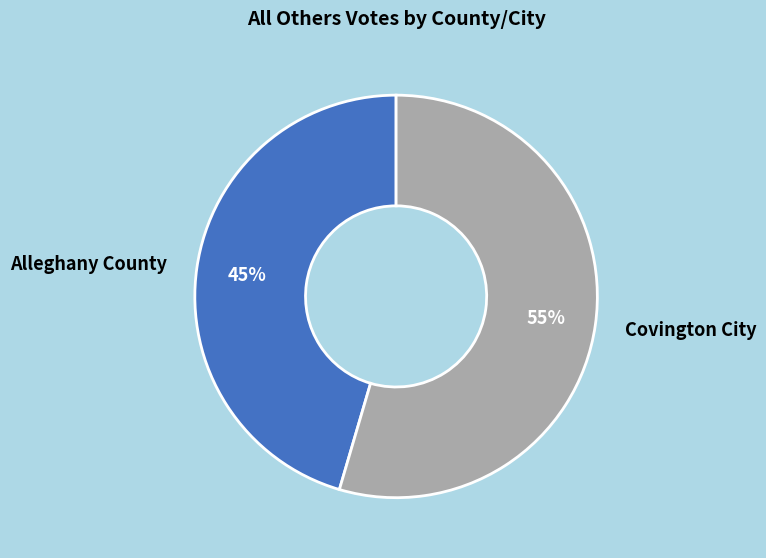

The Alleghany County slice represents 53% of the pie. True or false?

False